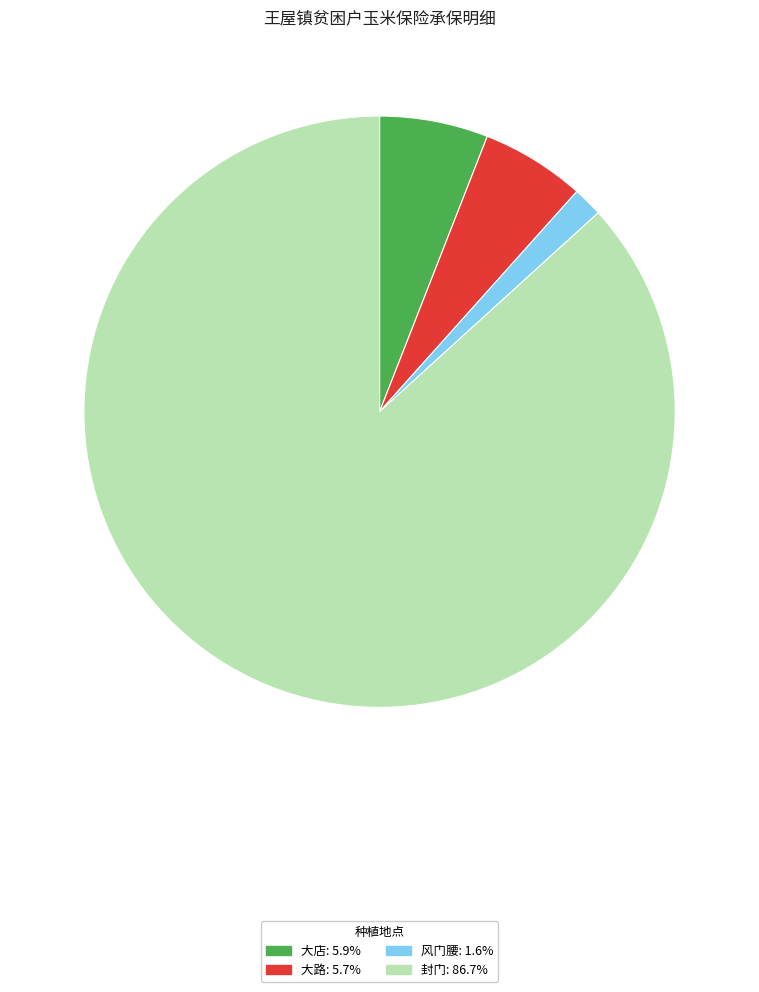

Is there any slice that represents more than half of the pie?

Yes